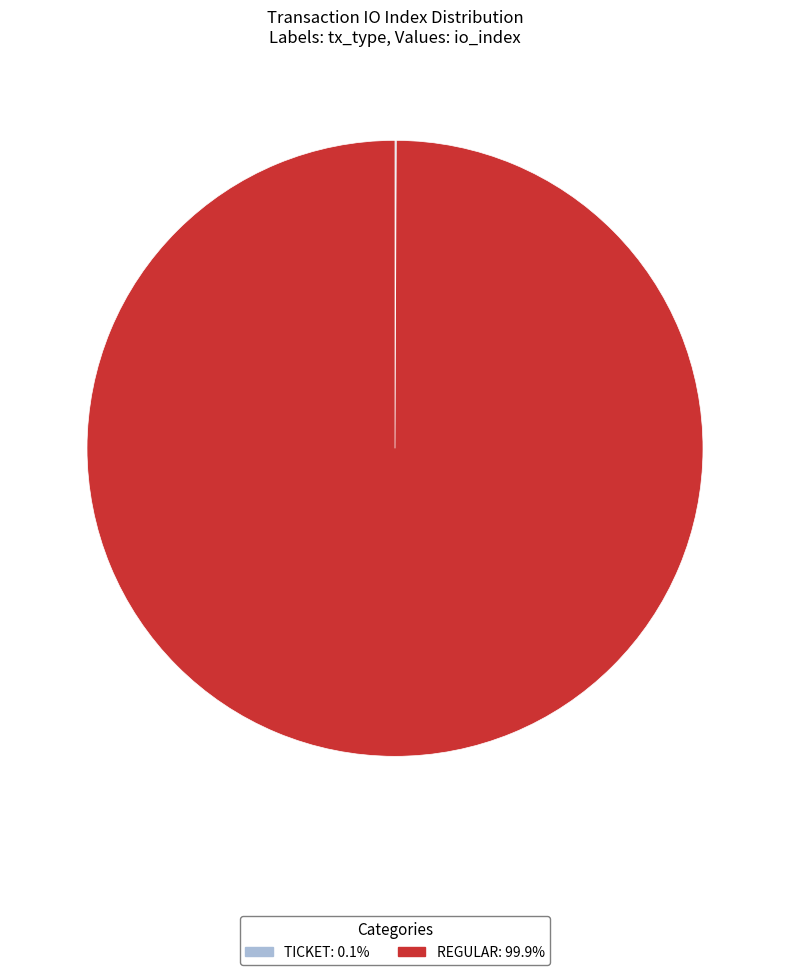

Is there any slice that represents more than half of the pie?

Yes